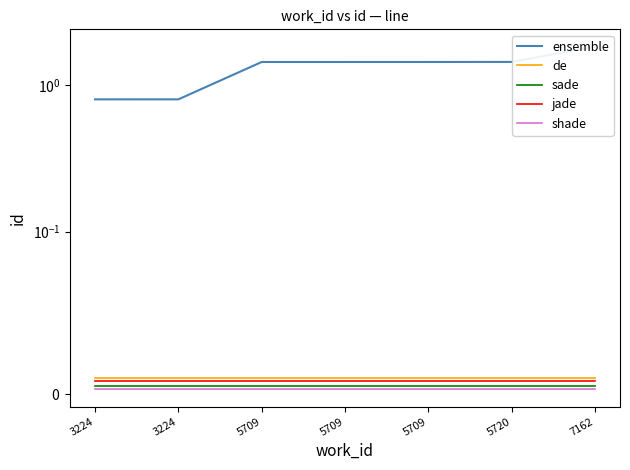

True or false: shade and sade cross at least once.

False